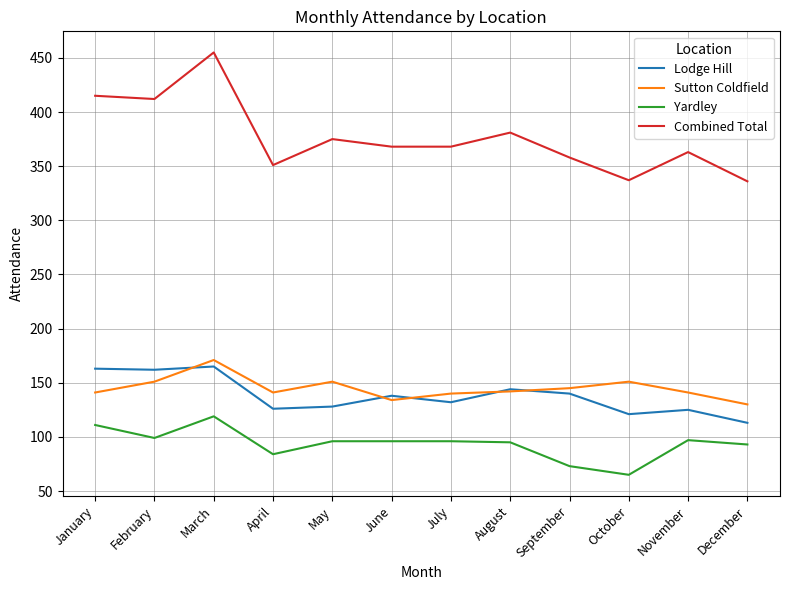

The Yardley series shows 168 at May. True or false?

False